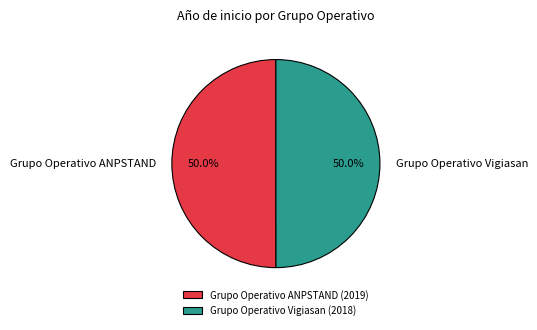

What is the total percentage of Grupo Operativo ANPSTAND and Grupo Operativo Vigiasan?

100.0%